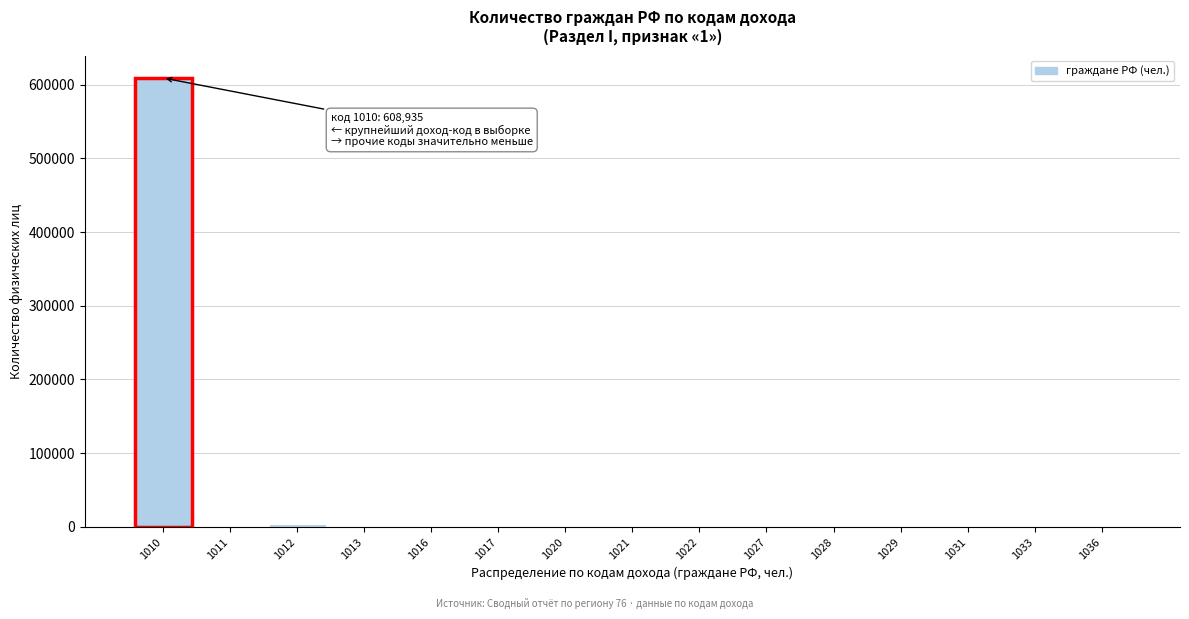

What is the sum of all values?

615840